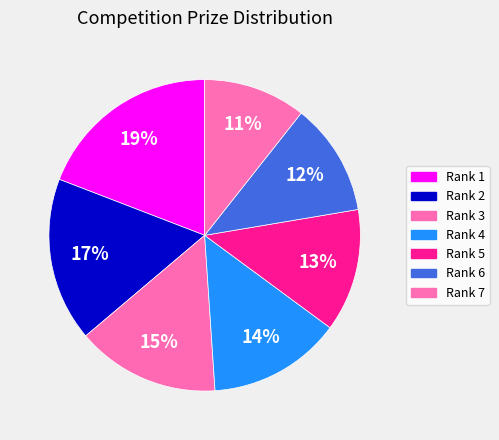

What portion of the pie excludes Rank 1?

80.9%